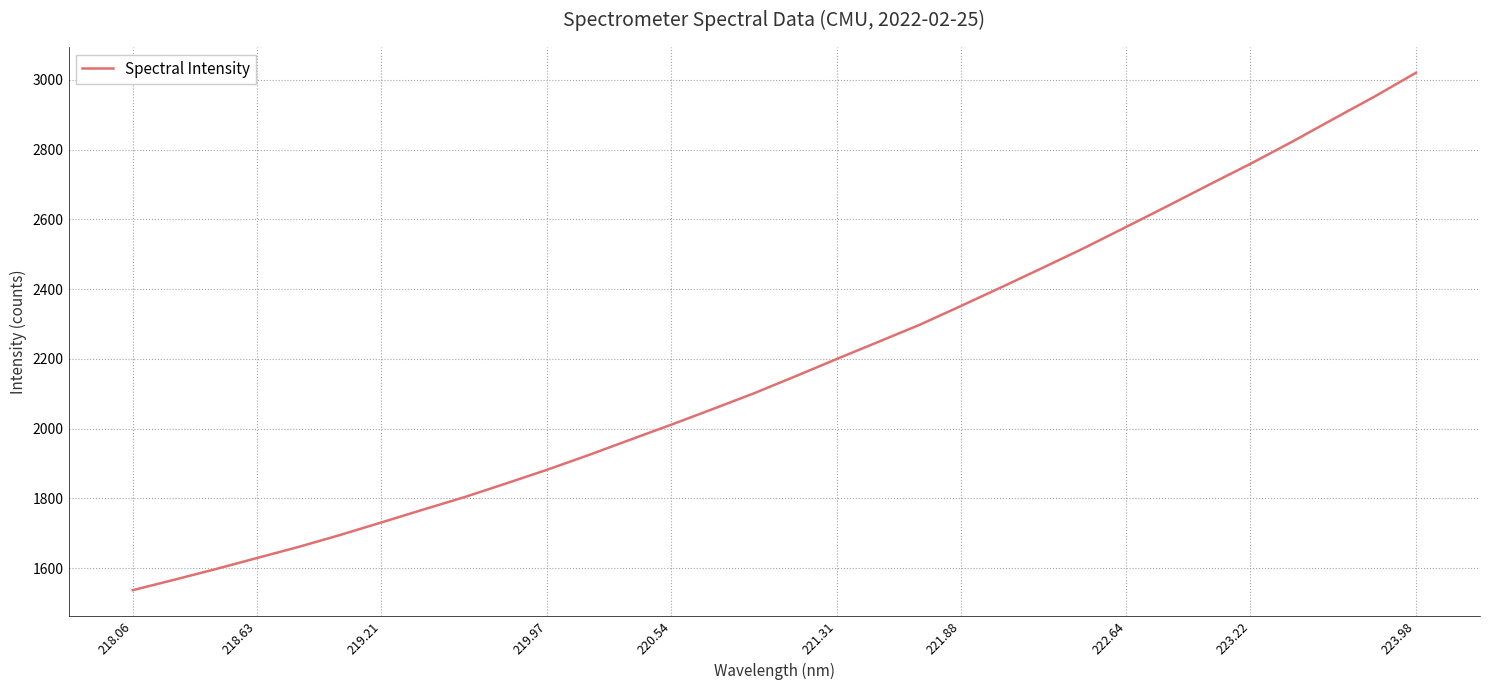

What is the greatest value displayed?

3019.9